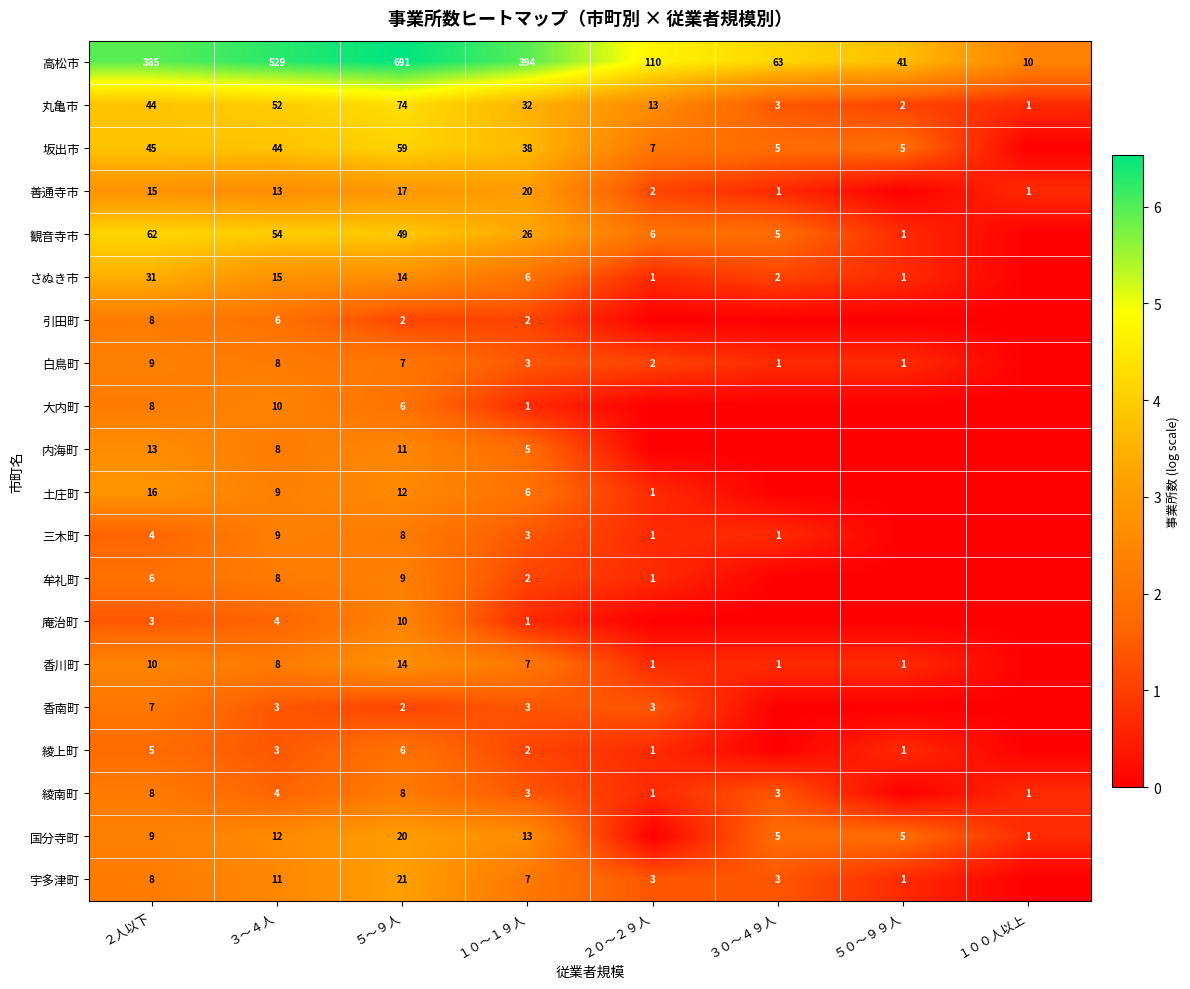

What is the sum of the 三木町 values at ２０～２９人 and １０～１９人?

4